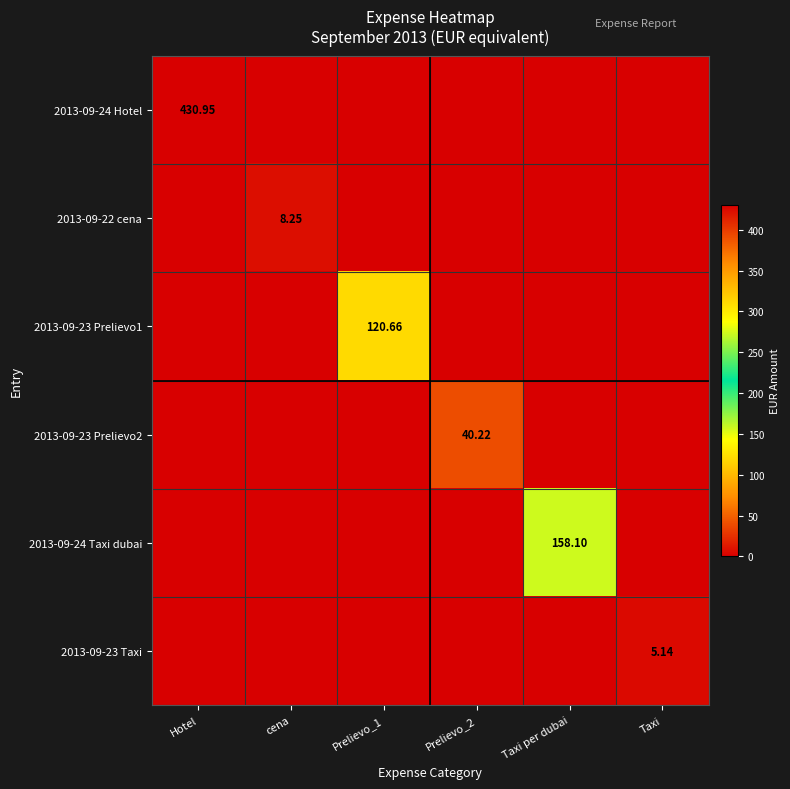

Which category has the highest value in the 2013-09-23 Prelievo1 series?

Prelievo_1